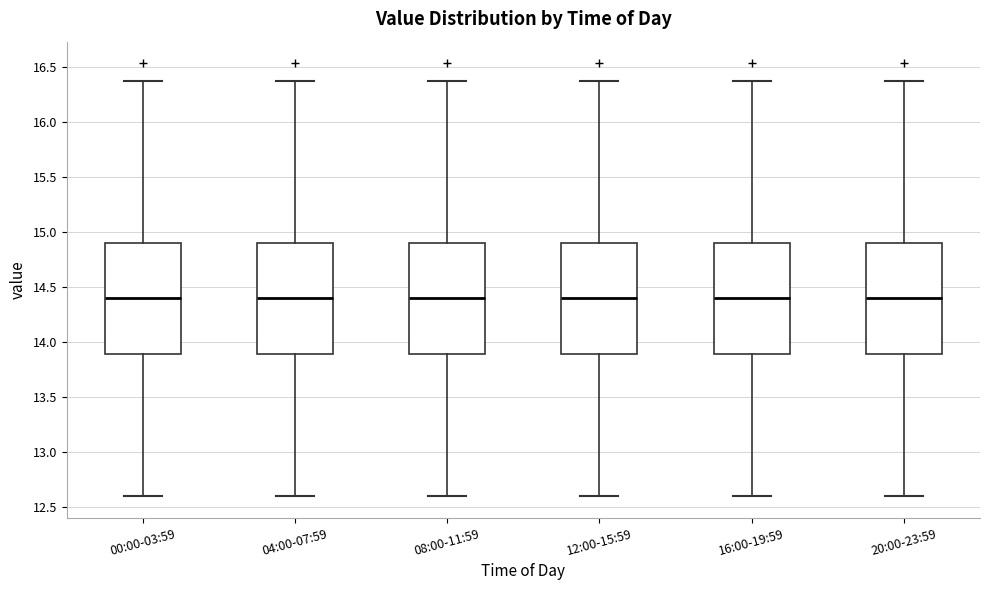

Reading left to right, read every box against the y-axis: the position of its median line, the range the box covers, and the ends of its whiskers. The values are not printed on the chart, so give them approximately, as read against the axis.

00:00-03:59: median 14.40, box 13.90 to 14.90, whiskers 12.60 to 16.35
04:00-07:59: median 14.40, box 13.90 to 14.90, whiskers 12.60 to 16.35
08:00-11:59: median 14.40, box 13.90 to 14.90, whiskers 12.60 to 16.35
12:00-15:59: median 14.40, box 13.90 to 14.90, whiskers 12.60 to 16.35
16:00-19:59: median 14.40, box 13.90 to 14.90, whiskers 12.60 to 16.35
20:00-23:59: median 14.40, box 13.90 to 14.90, whiskers 12.60 to 16.35